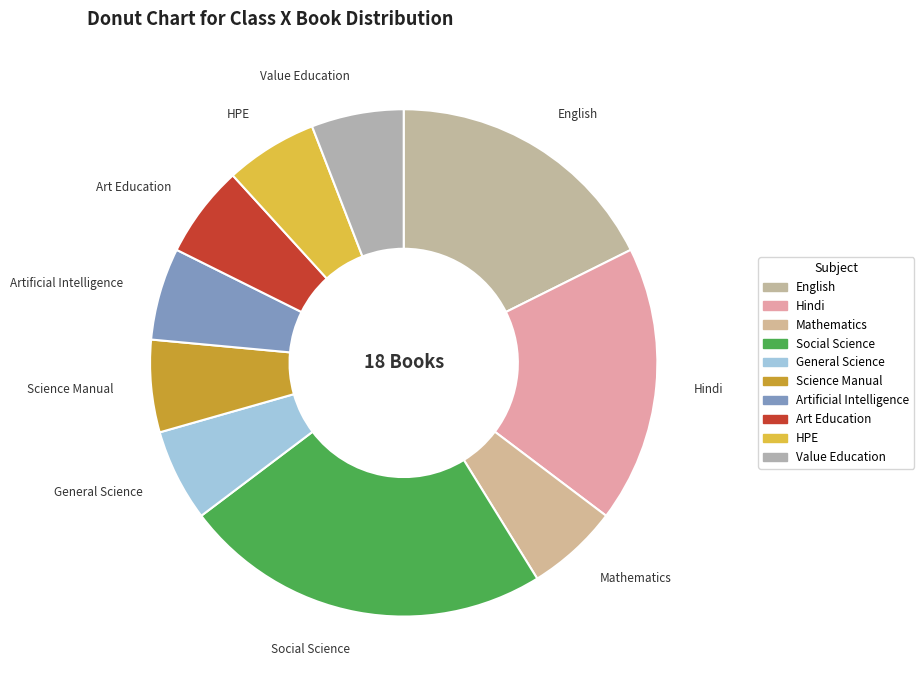

Count the number of slices in the pie.

10